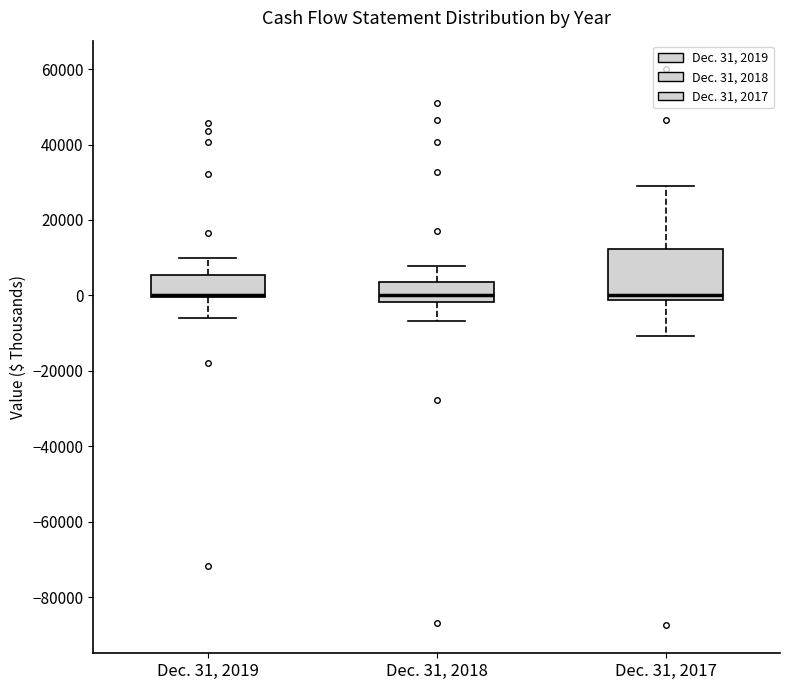

Reading left to right, read every box against the y-axis: the position of its median line, the range the box covers, and the ends of its whiskers. The values are not printed on the chart, so give them approximately, as read against the axis.

Dec. 31, 2019: median 0 (drawn on the box's lower edge), box 0 to 6000, whiskers -6000 to 10000
Dec. 31, 2018: median 0, box -2000 to 4000, whiskers -6000 to 8000
Dec. 31, 2017: median 0, box -2000 to 12000, whiskers -10000 to 28000